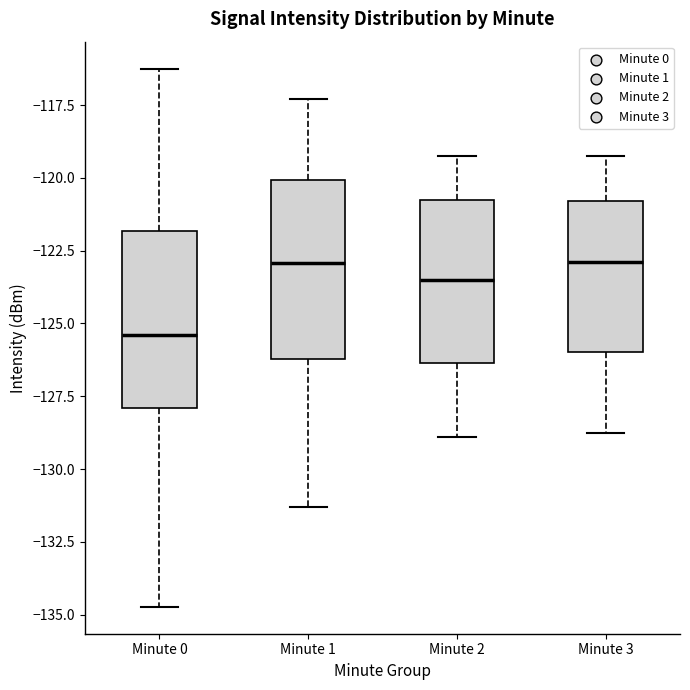

Reading left to right, read every box against the y-axis: the position of its median line, the range the box covers, and the ends of its whiskers. The values are not printed on the chart, so give them approximately, as read against the axis.

Minute 0: median -125.5, box -128.0 to -122.0, whiskers -134.5 to -116.0
Minute 1: median -123.0, box -126.0 to -120.0, whiskers -131.5 to -117.5
Minute 2: median -123.5, box -126.5 to -121.0, whiskers -129.0 to -119.0
Minute 3: median -123.0, box -126.0 to -121.0, whiskers -129.0 to -119.0